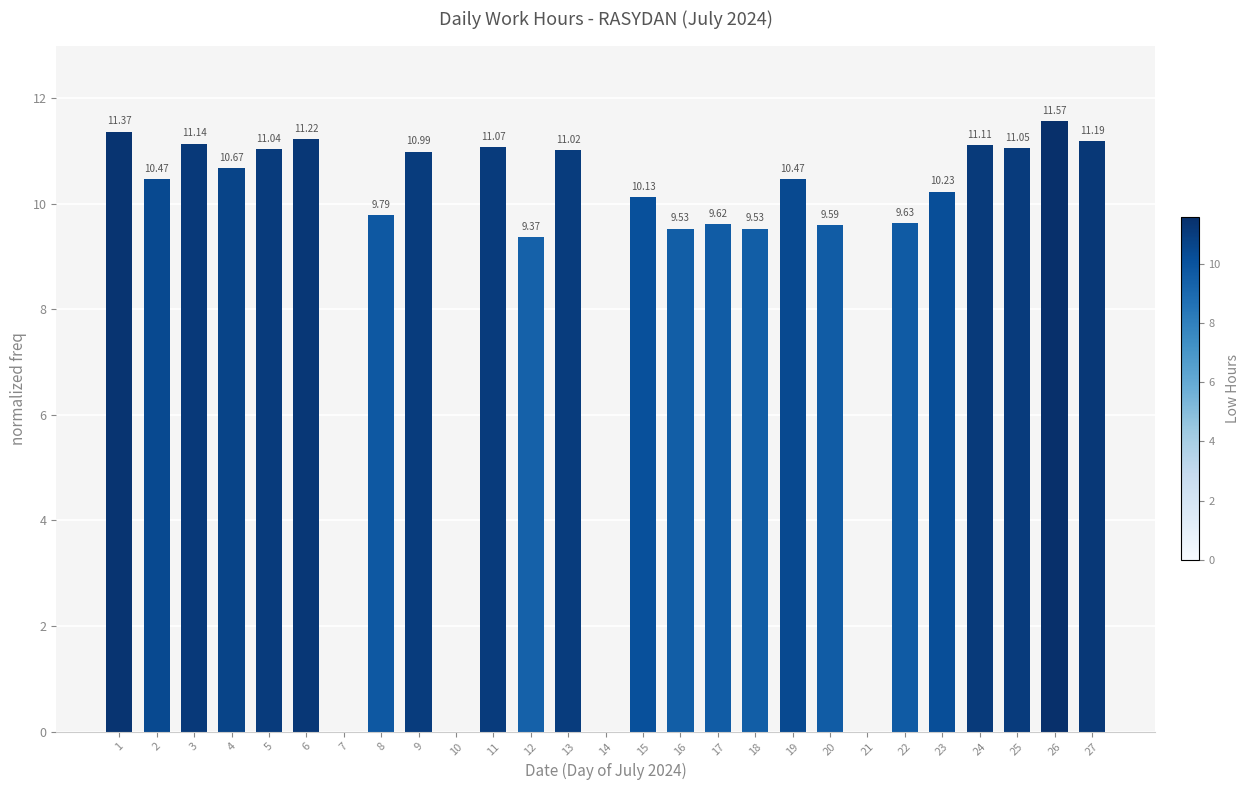

What is the greatest value displayed?

11.6